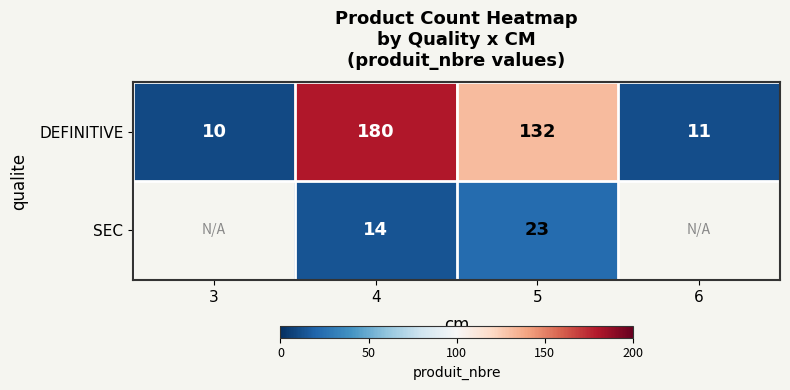

What is the difference between the maximum and minimum values in the DEFINITIVE series?

170